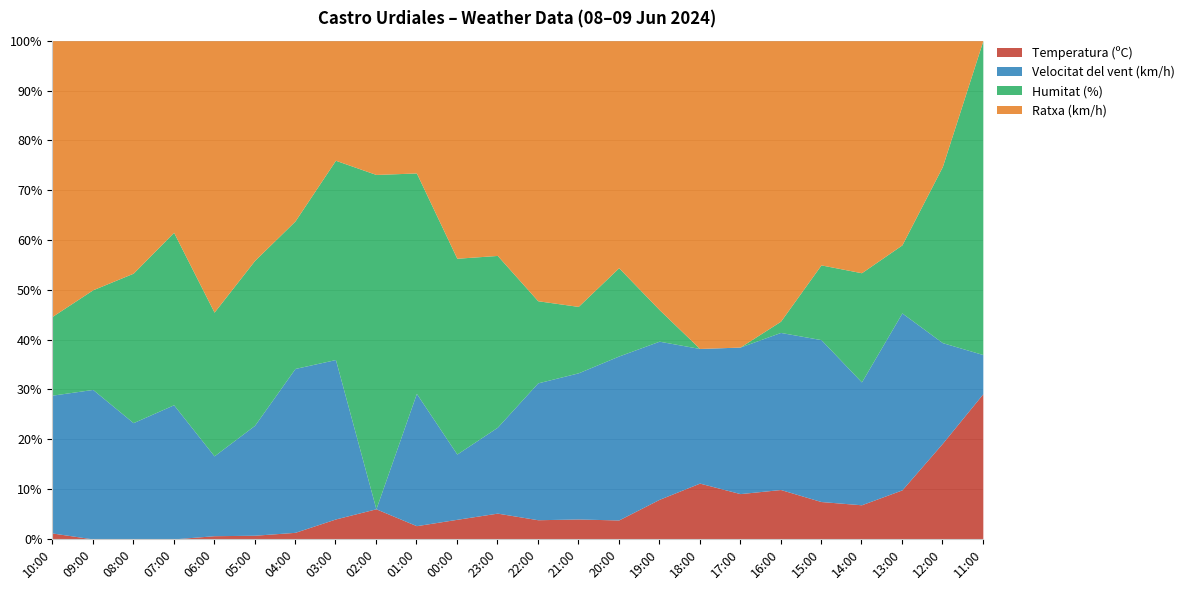

What is the difference between the Ratxa (km/h) values at 11:00 and 14:00?

17.0